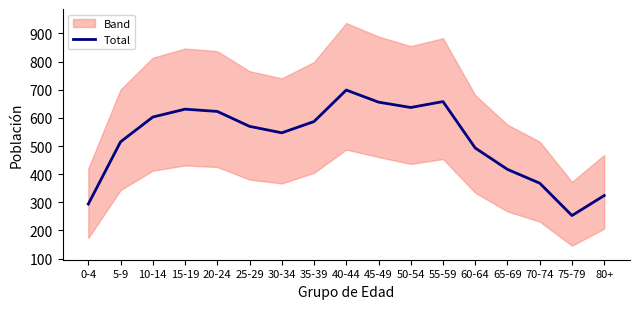

Where does the data first go above 570?

10-14